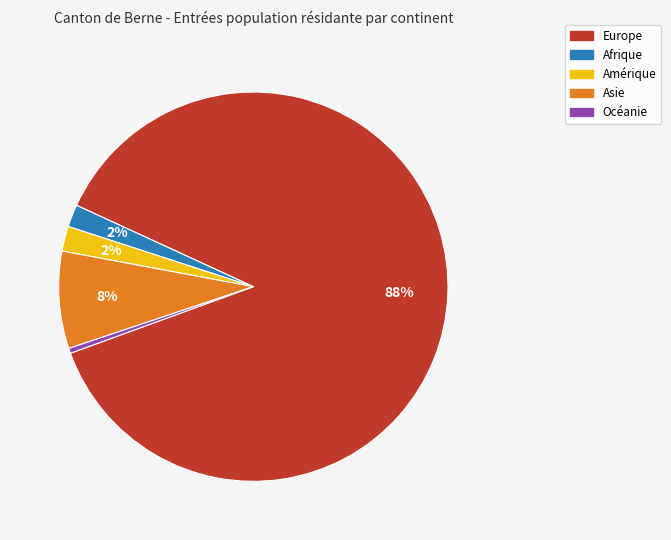

What percentage is the Afrique slice, to the nearest percent?

2%